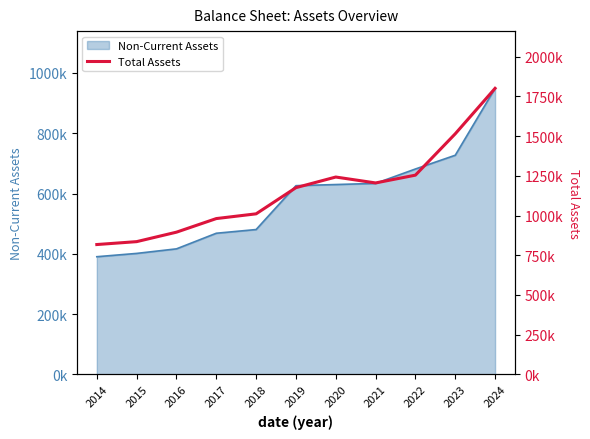

Where is the first local maximum?

2020